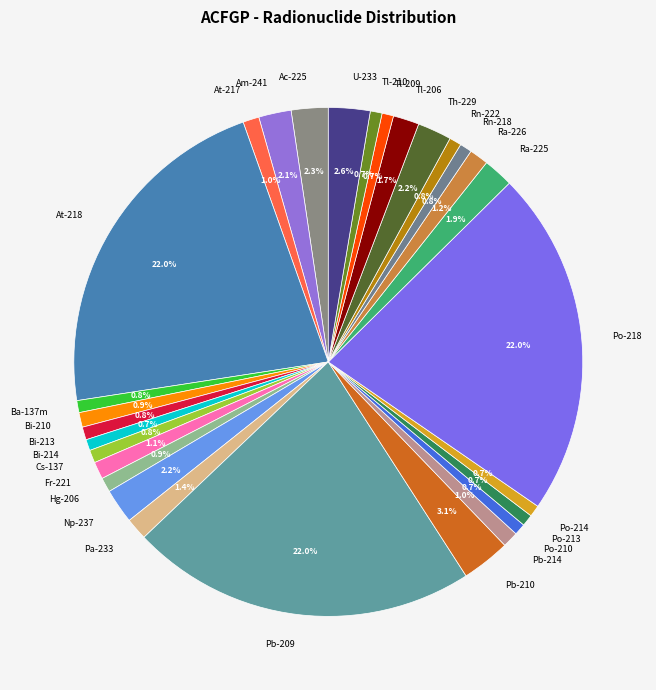

How many segments does this pie chart have?

29